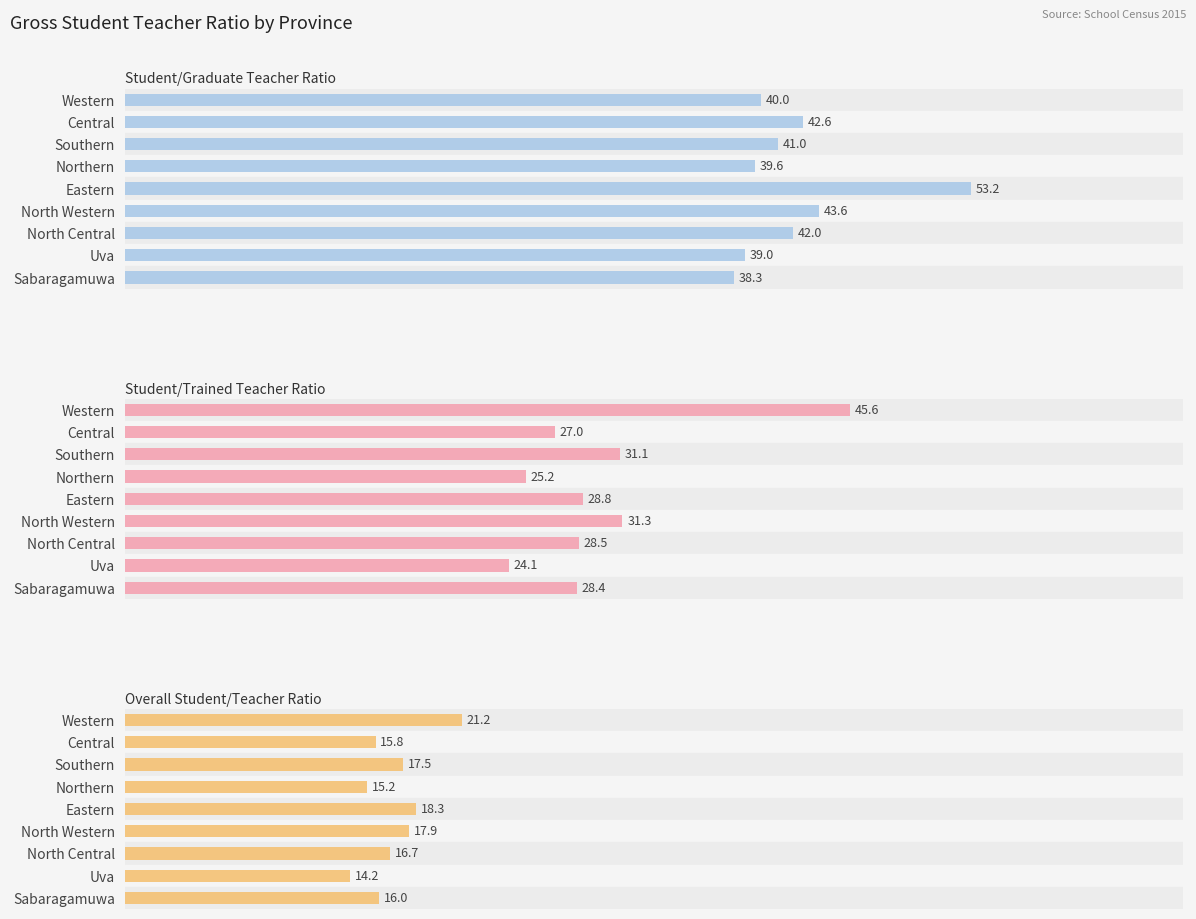

What is the spread (max minus min) of values at Uva?

24.8